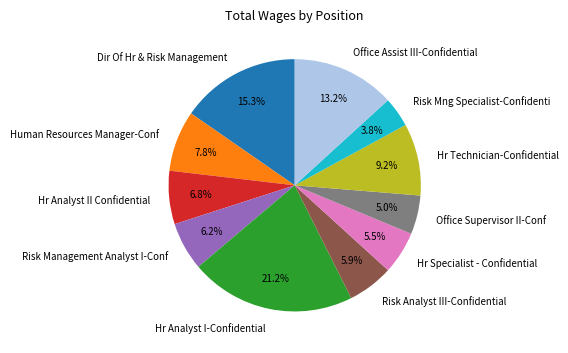

Between Office Assist III-Confidential and Risk Management Analyst I-Conf, which is larger?

Office Assist III-Confidential